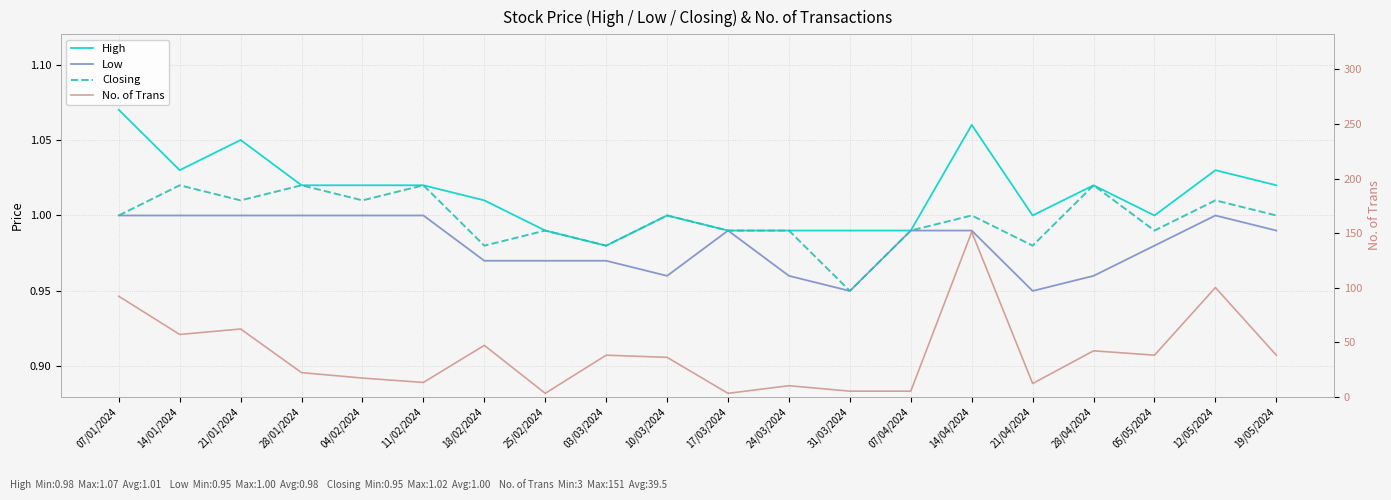

What is the minimum value for No. of Trans?

3.0